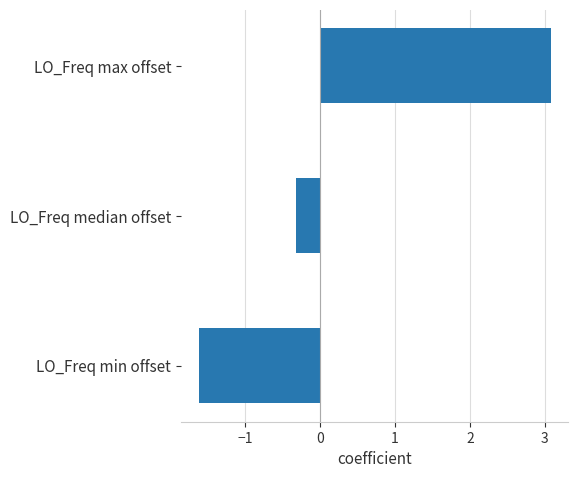

Is it true that the value at LO_Freq median offset is -0.3?

True